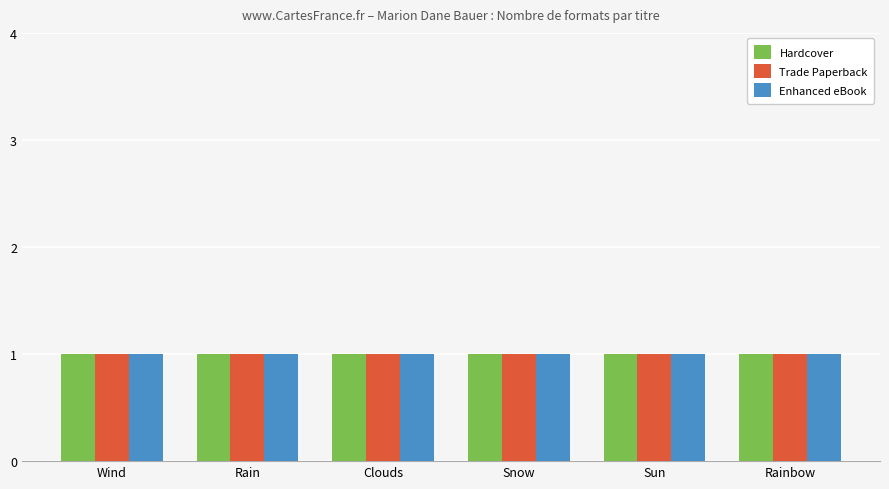

Is it true that Hardcover equals 25213228 at Snow?

False